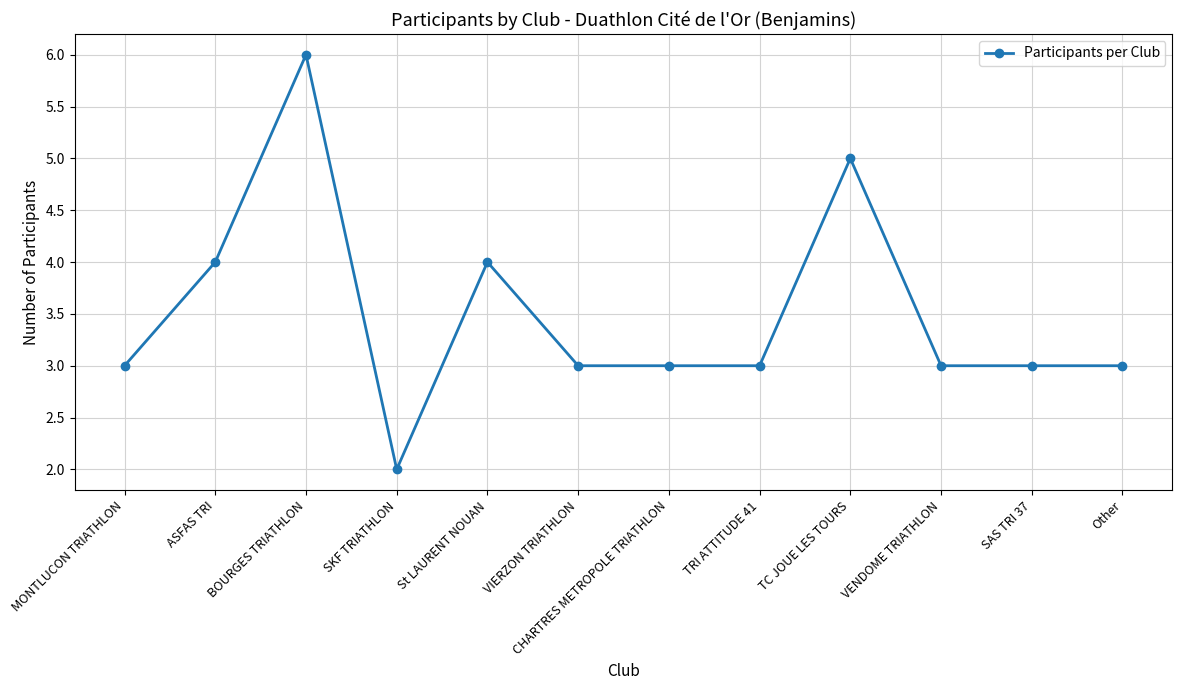

The value at ASFAS TRI is 4. True or false?

True